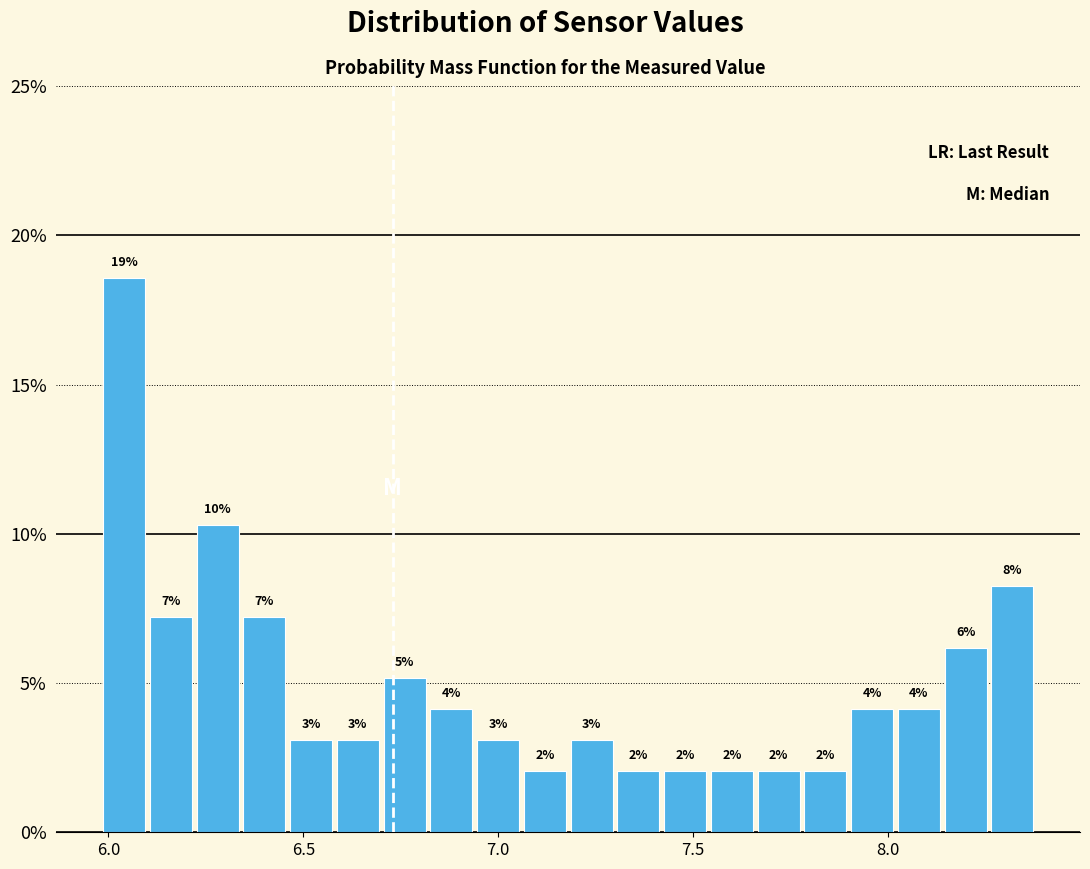

Around what value on the x-axis is the tallest bar? Give the approximate position of its centre, as read against the axis.

6.05